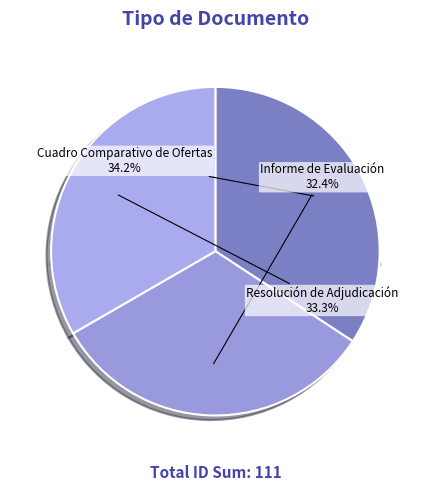

True or false: Informe de Evaluación accounts for 32% of the total.

True